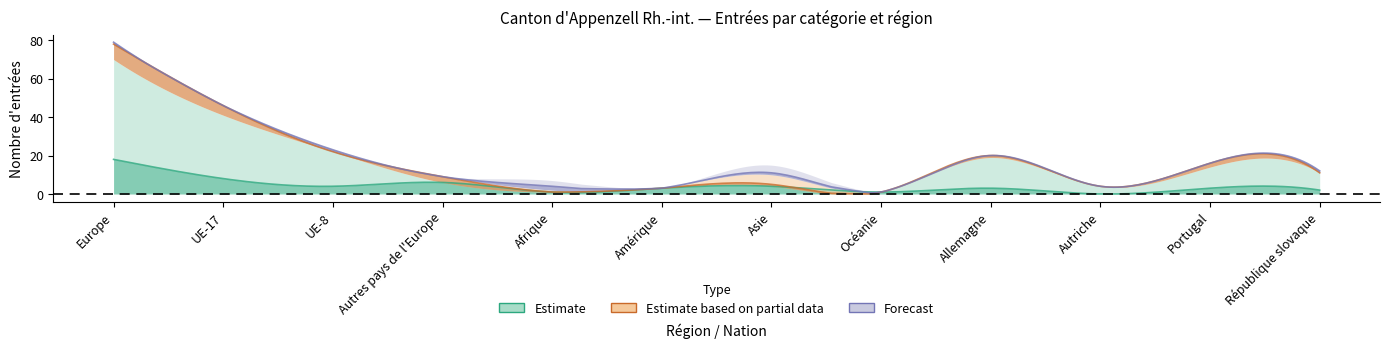

In Autres entrées, how many points are higher than both neighbors (excluding endpoints)?

3